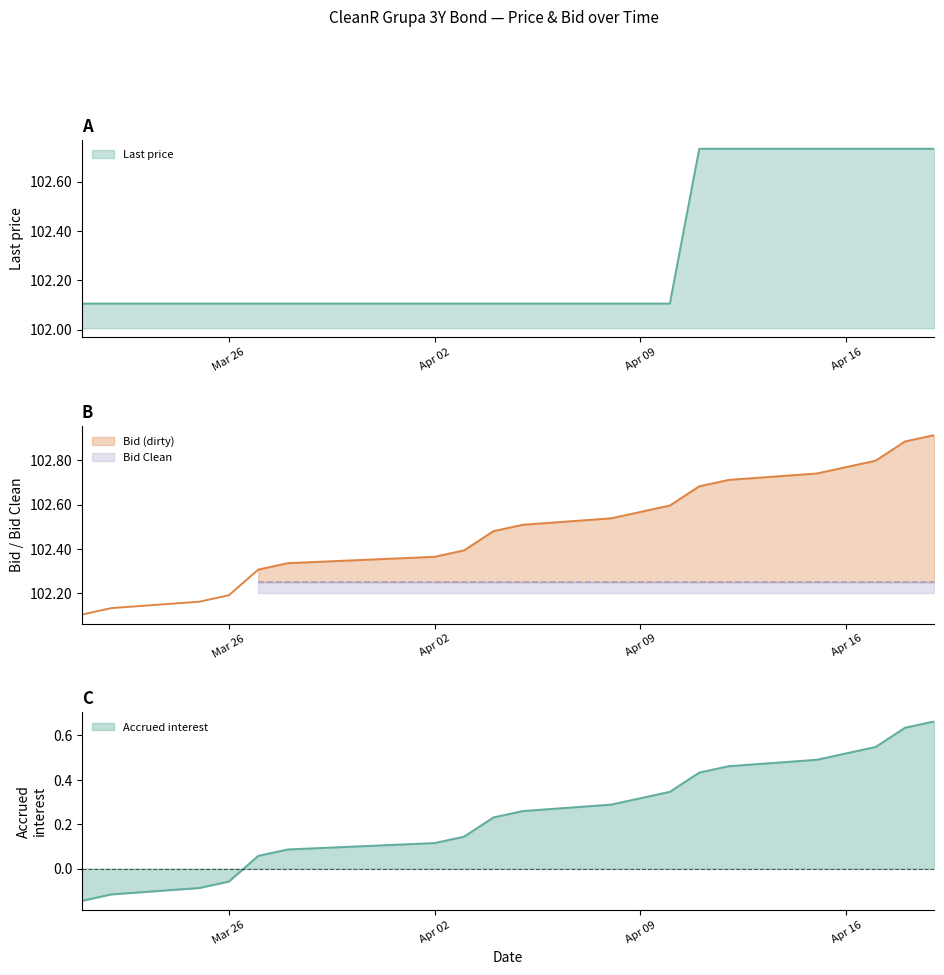

What is the difference between the maximum and minimum values?

0.8